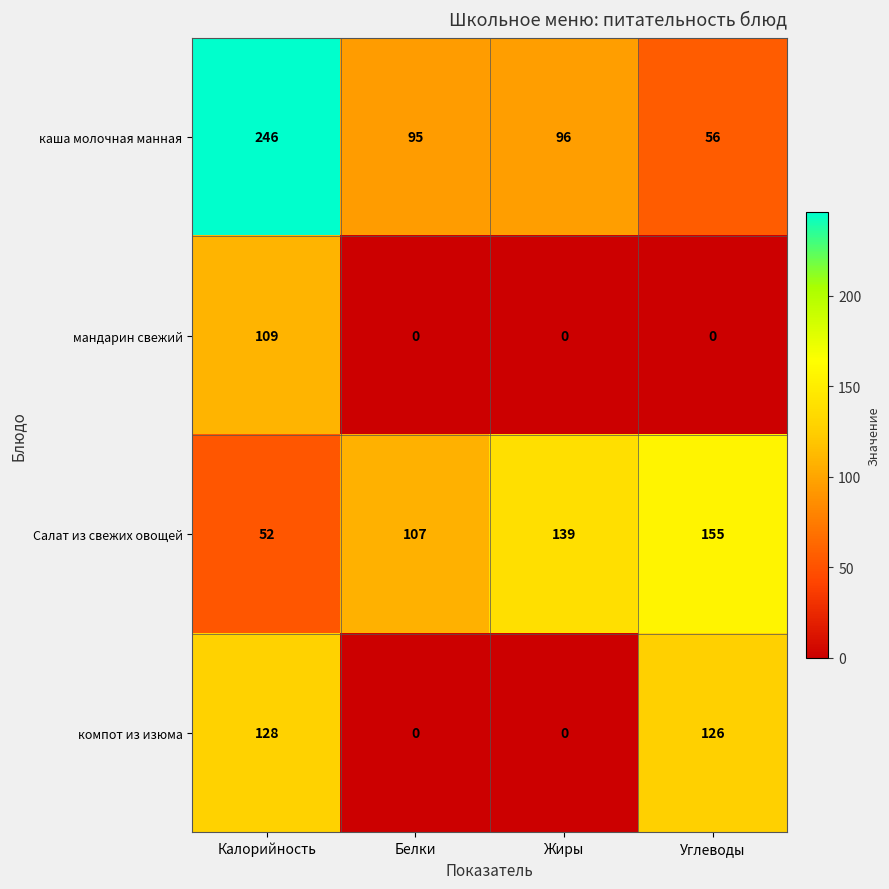

Rank the categories by каша молочная манная value from highest to lowest.

Калорийность, Жиры, Белки, Углеводы